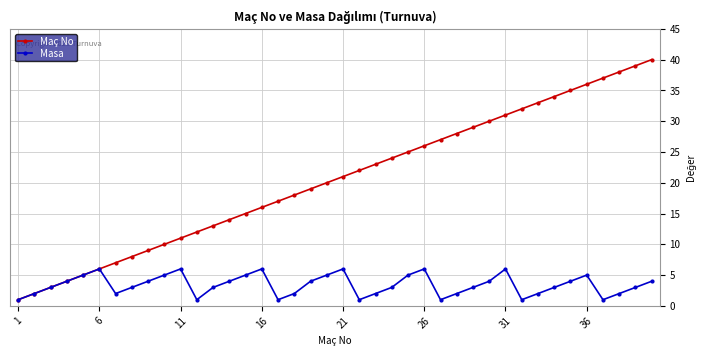

Which series has the largest range (max minus min)?

Maç No